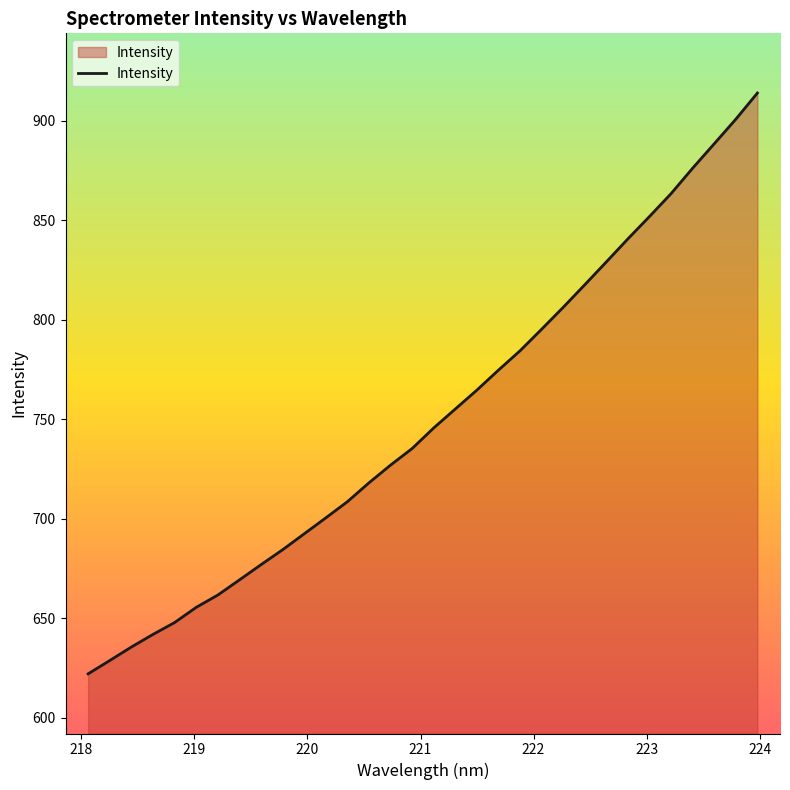

What is the difference between the maximum and minimum values?

292.0